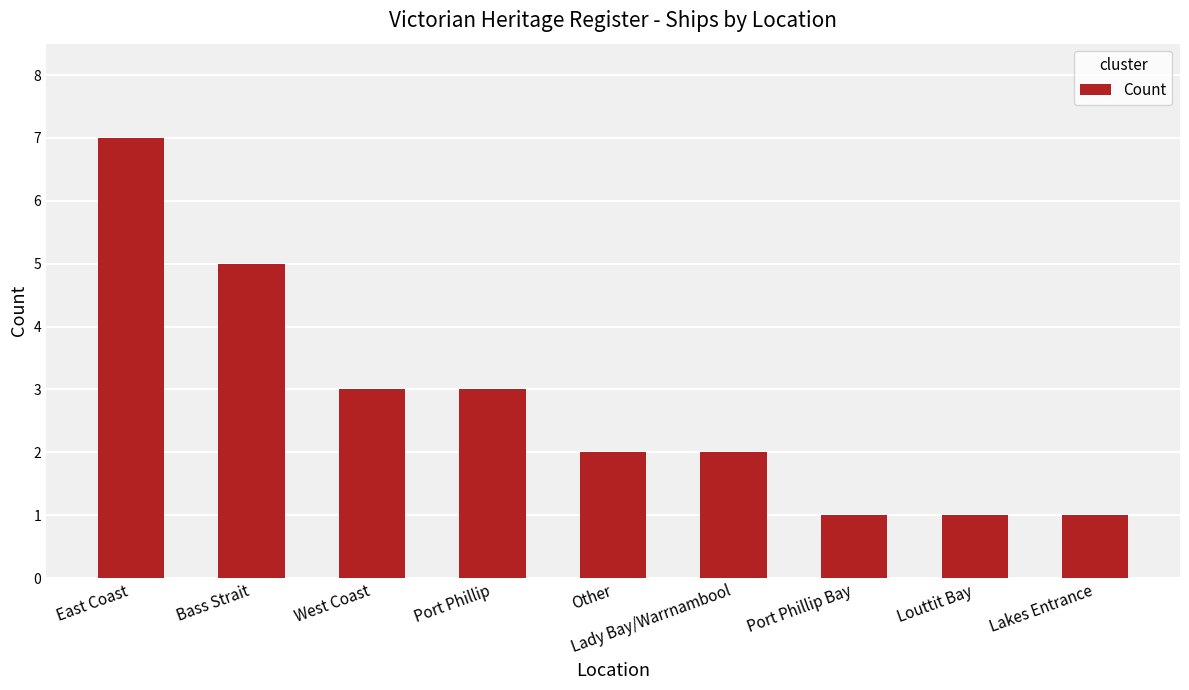

Does the chart contain stacked bars?

No